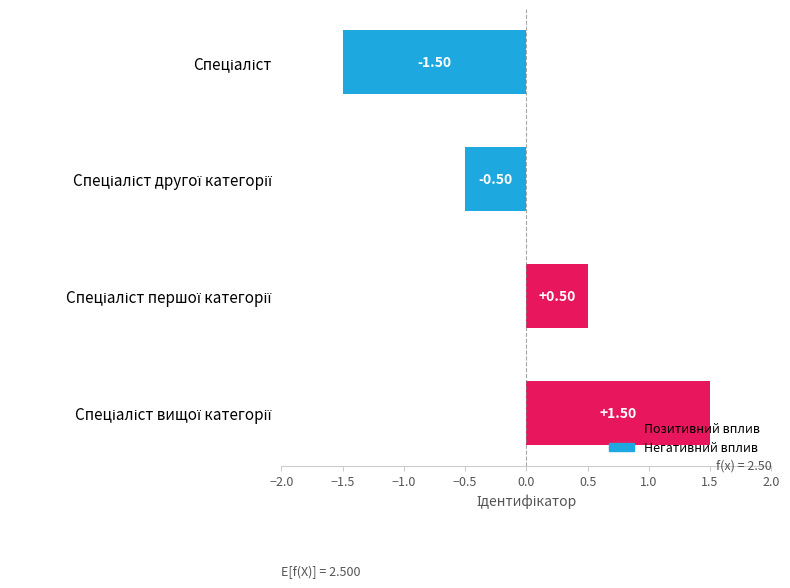

What is the maximum value shown in the chart?

1.5